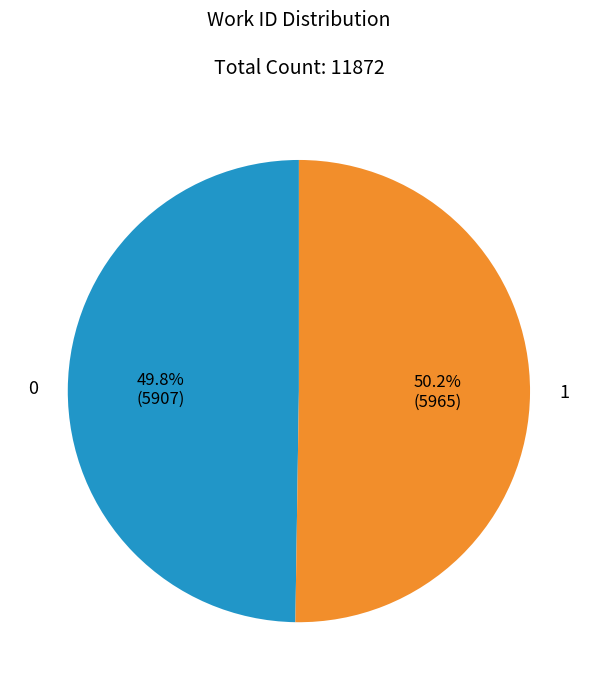

Is there any slice that represents more than half of the pie?

Yes